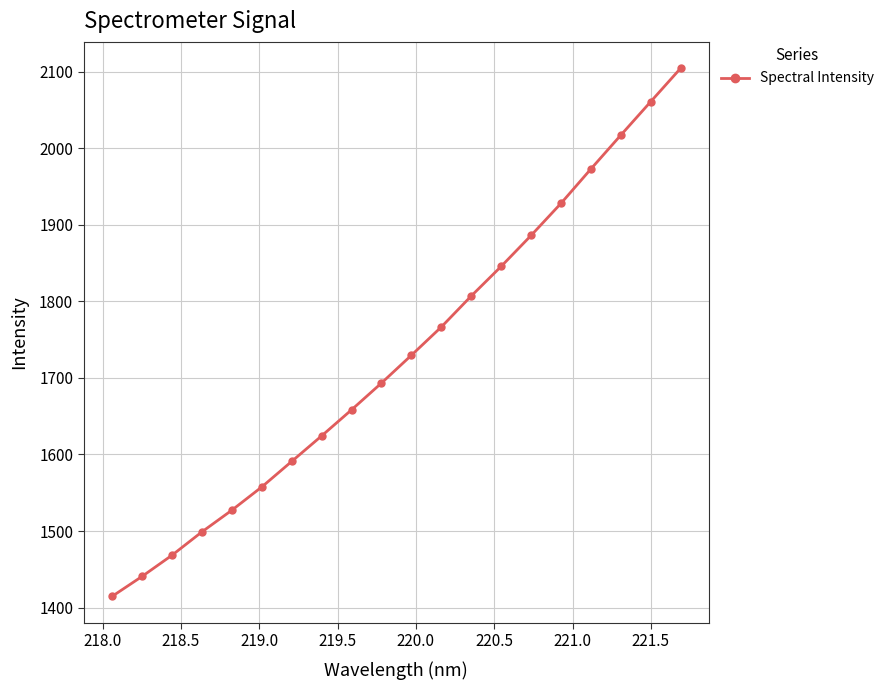

Reading left to right, what are all the values shown in this chart?

1414.6	1440.7	1468.3	1498.9	1527.2	1557.5	1590.9	1624.3	1658.3	1693.3	1729.6	1766.5	1807.0	1845.7	1886.1	1928.0	1972.9	2017.1	2060.8	2104.4